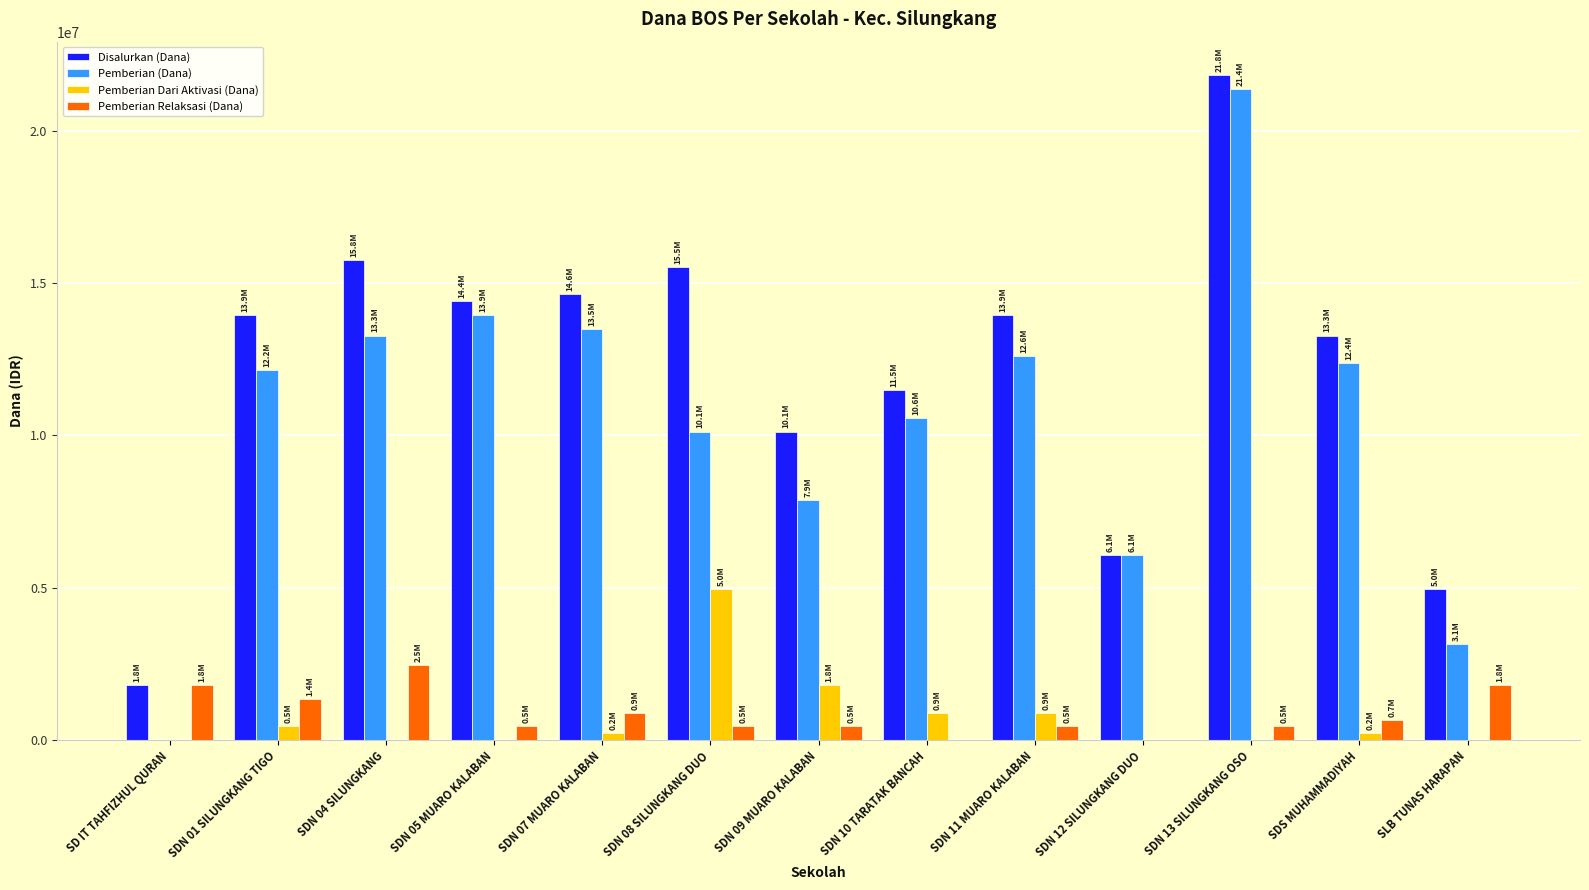

The Disalurkan (Dana) series shows 9196524 at SDS MUHAMMADIYAH. True or false?

False